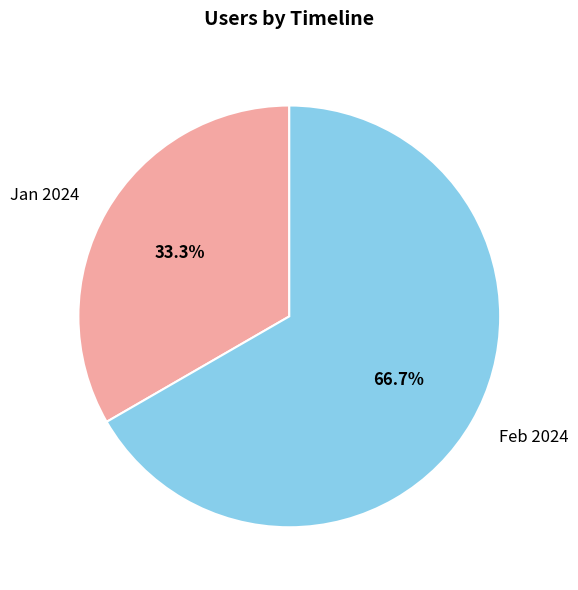

What is the majority slice?

Feb 2024